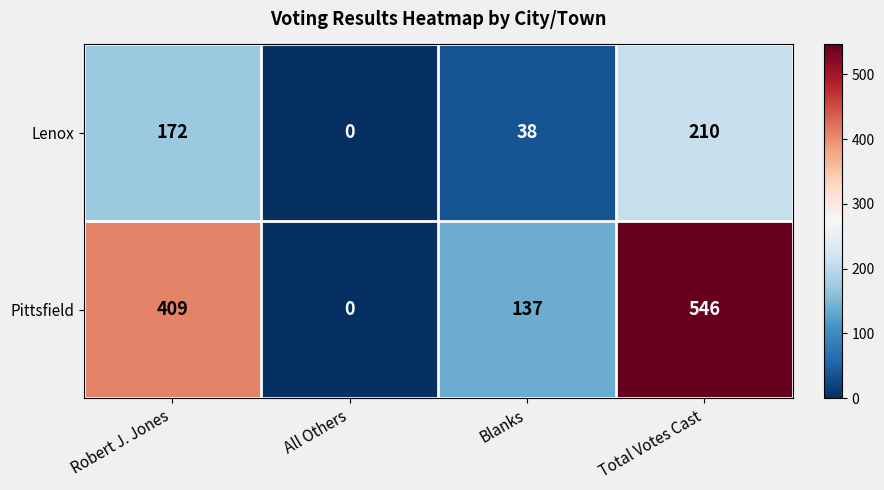

How many data points does each series have?

4